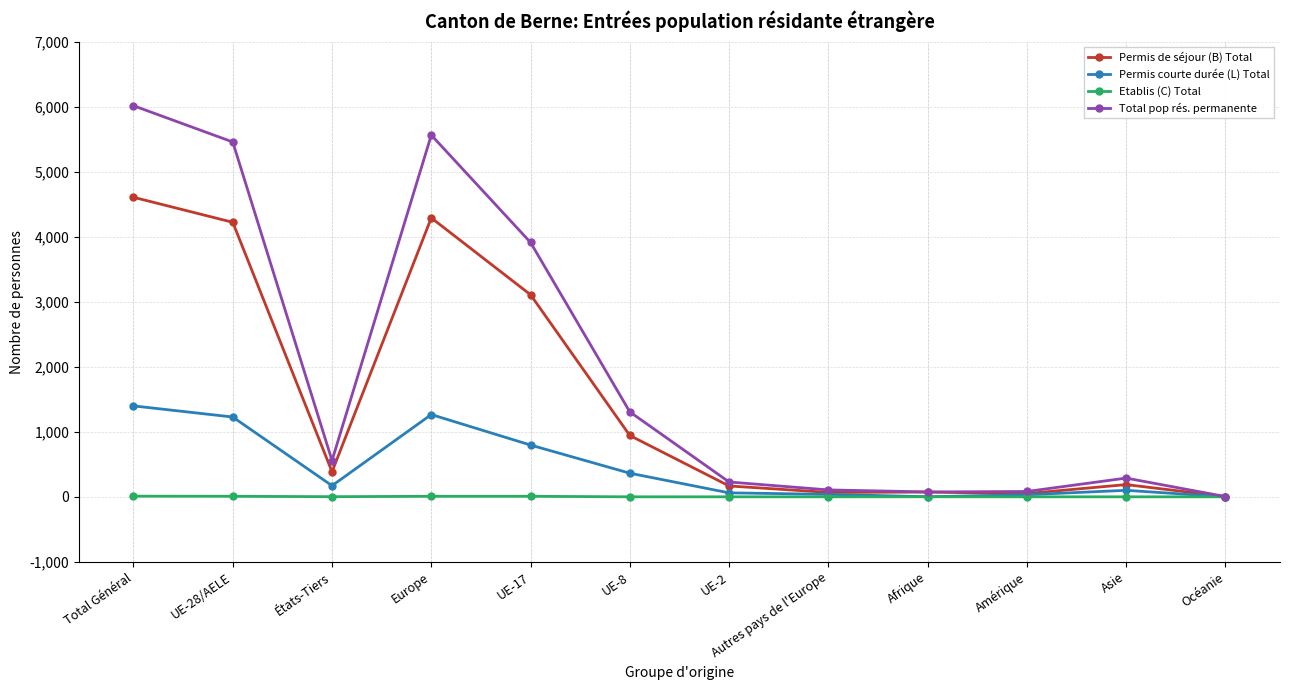

Between Asie and Océanie, which series saw the biggest shift?

Total pop rés. permanente